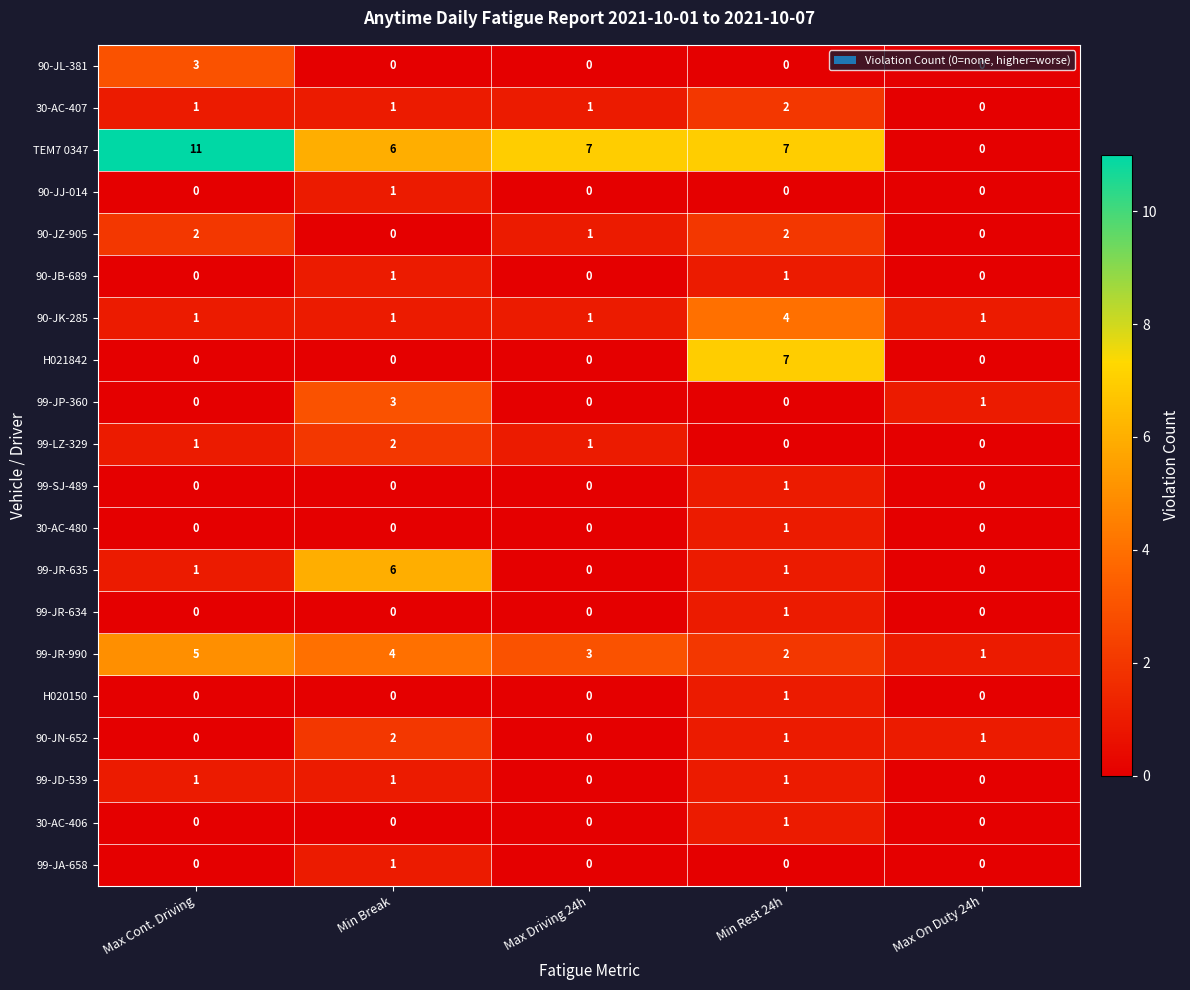

At which category does the chart reach its peak across all series?

Max Cont. Driving